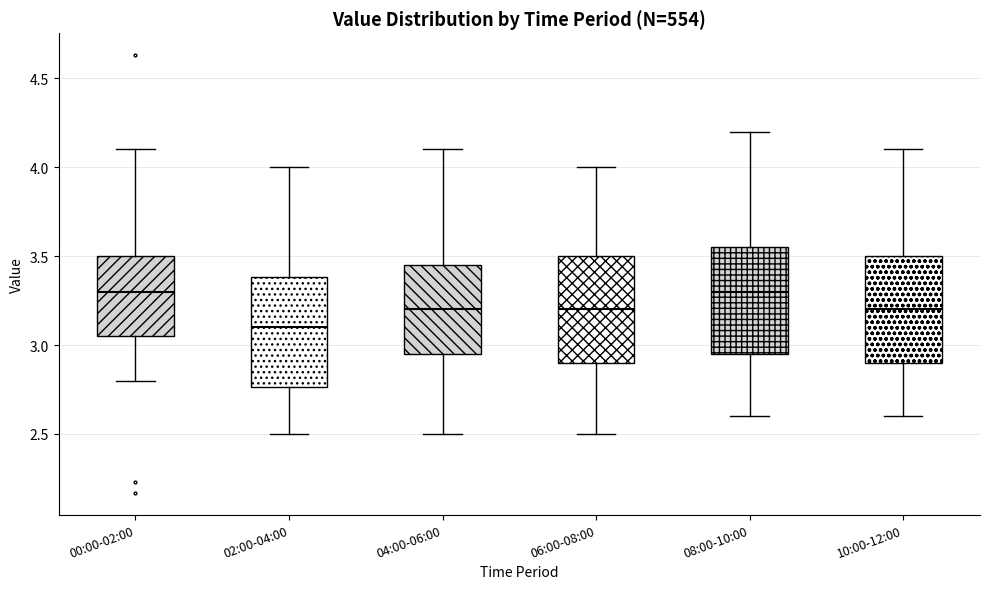

Where does the median line of the box for 10:00-12:00 sit on the y-axis? The values are not printed on the chart, so give them approximately, as read against the axis.

3.20